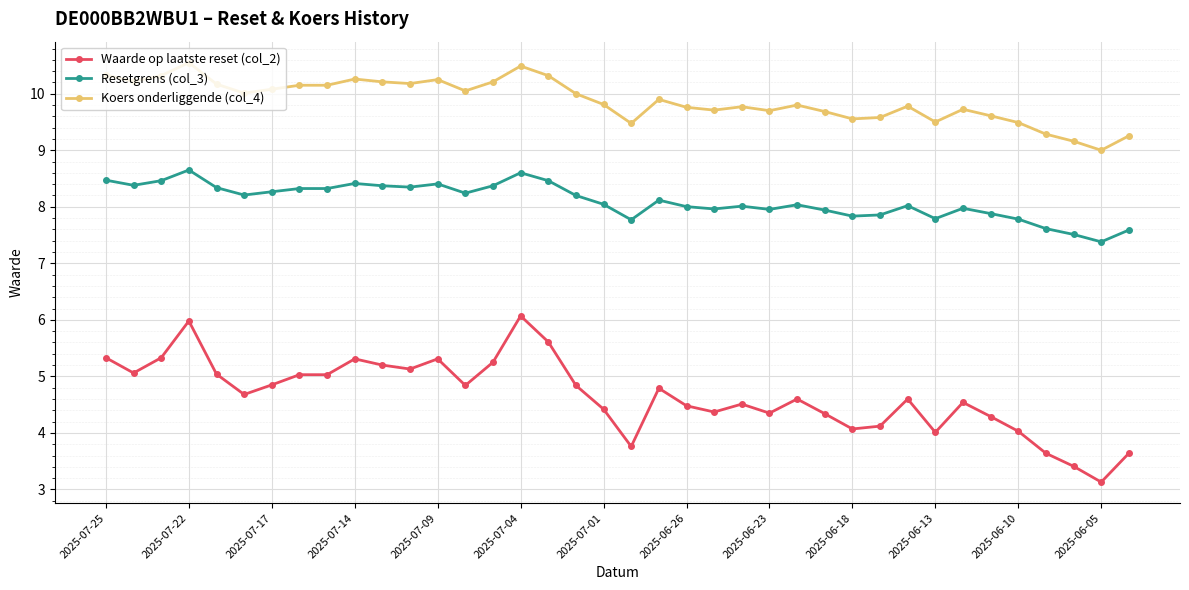

Which series has the largest total across all categories?

Koers onderliggende (col_4)